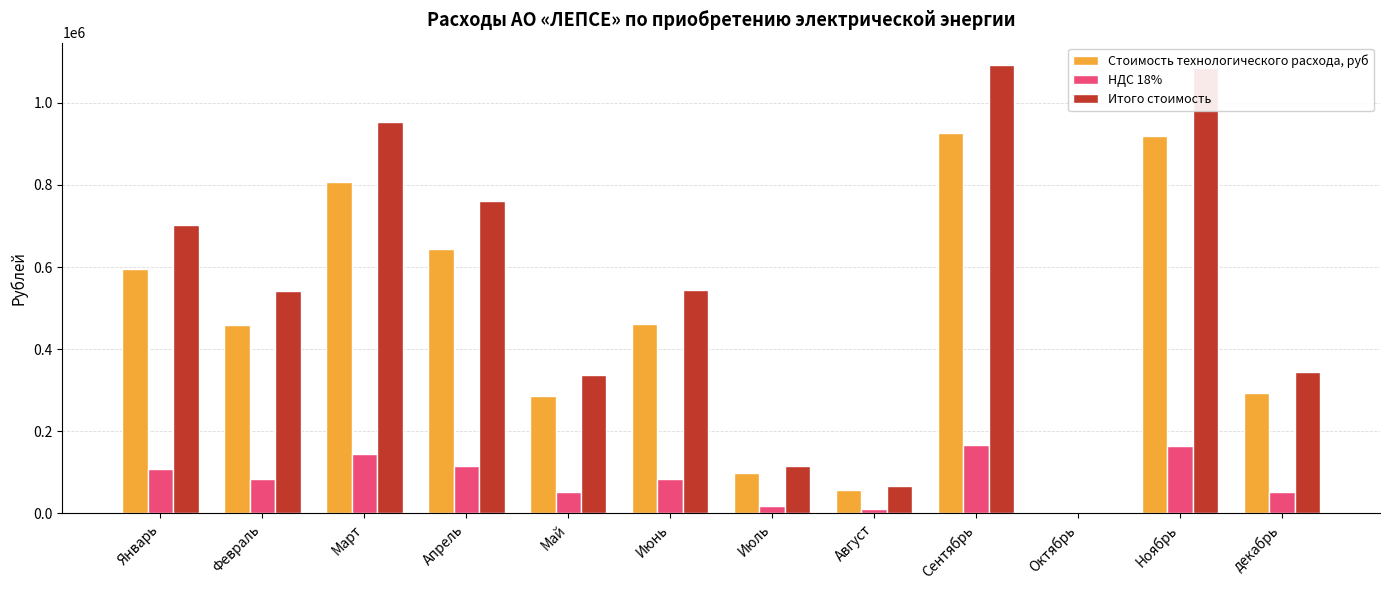

Which series has the largest total across all categories?

Итого стоимость